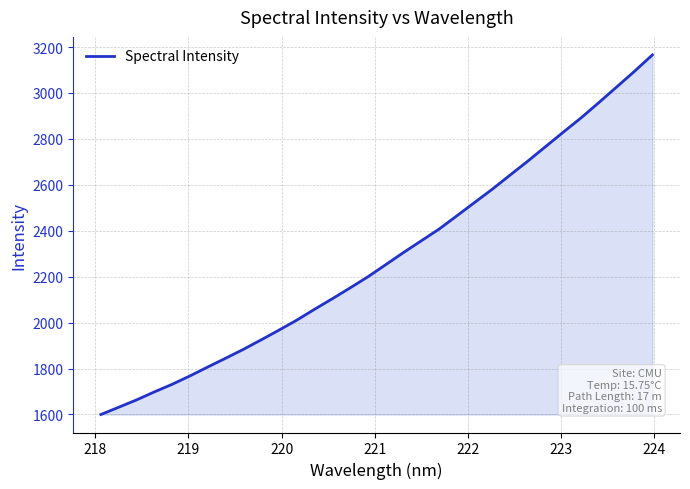

What is the maximum value shown in the chart?

3165.8